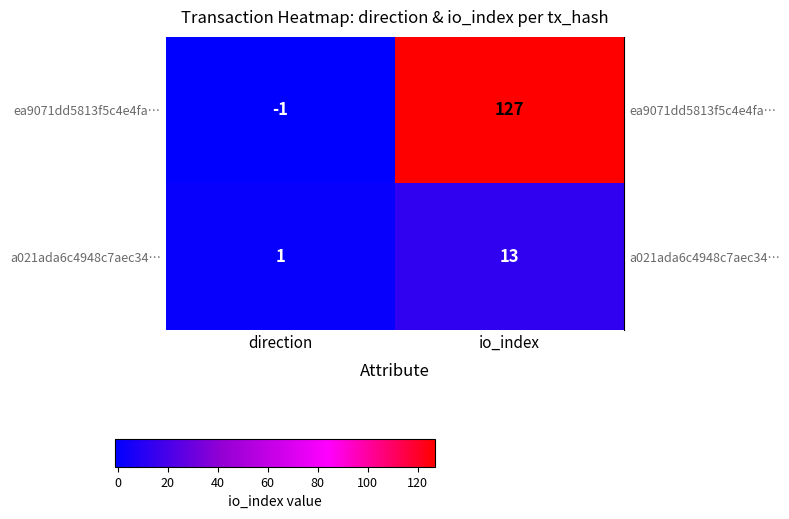

Which series has the largest range (max minus min)?

ea9071dd5813f5c4e4fa…